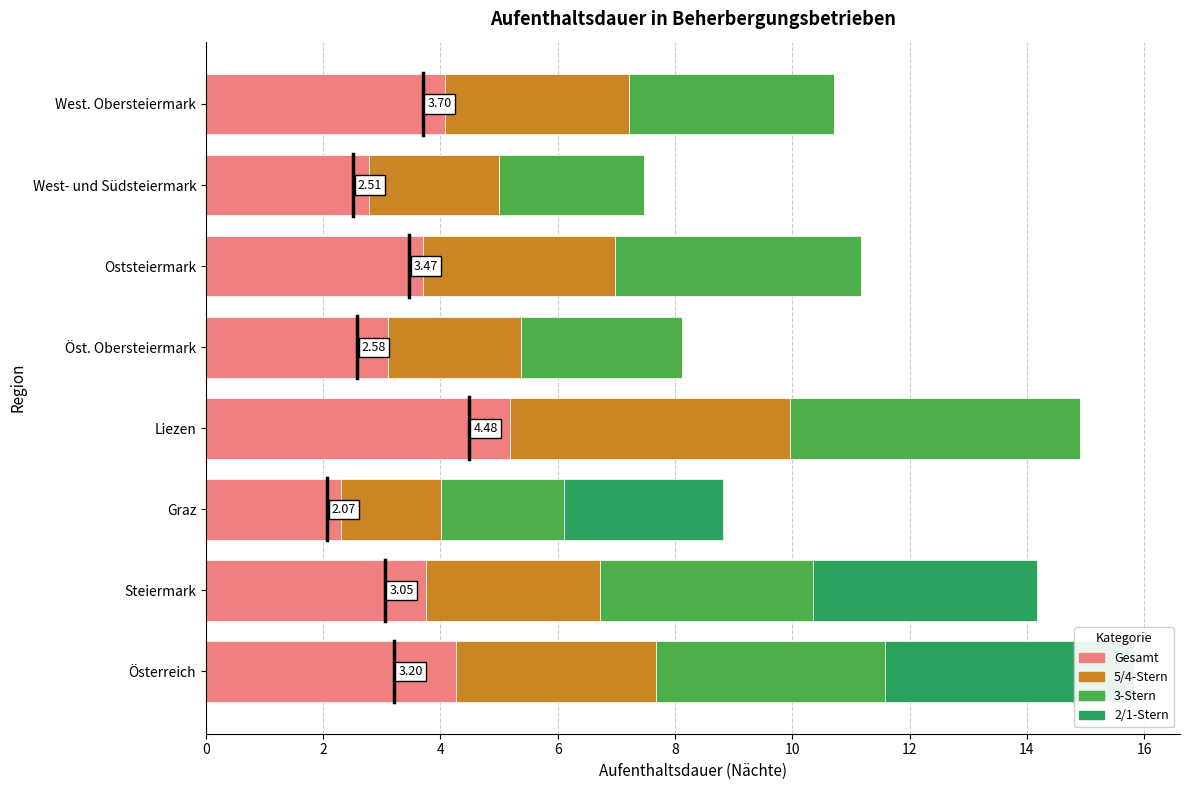

What is the sum of the 5/4-Stern values at Liezen and Steiermark?

7.7